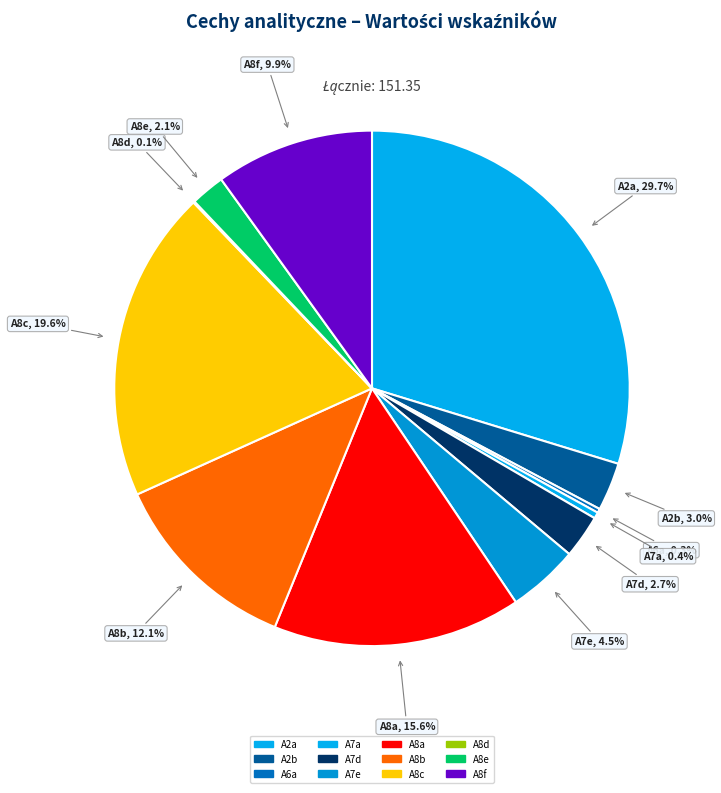

Which has a higher value, A8e or A8a?

A8a